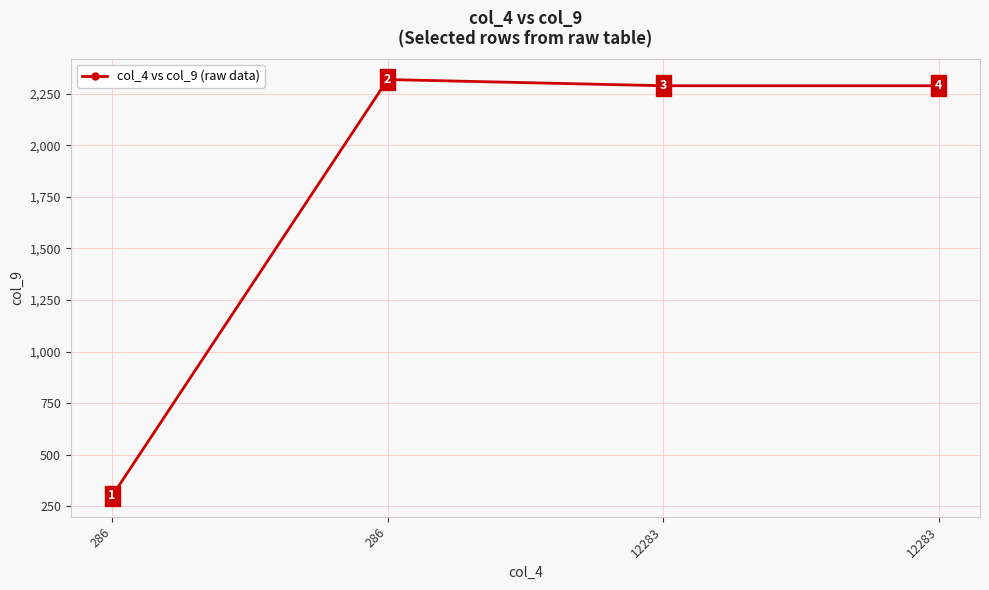

The value at 286 is 528. True or false?

False